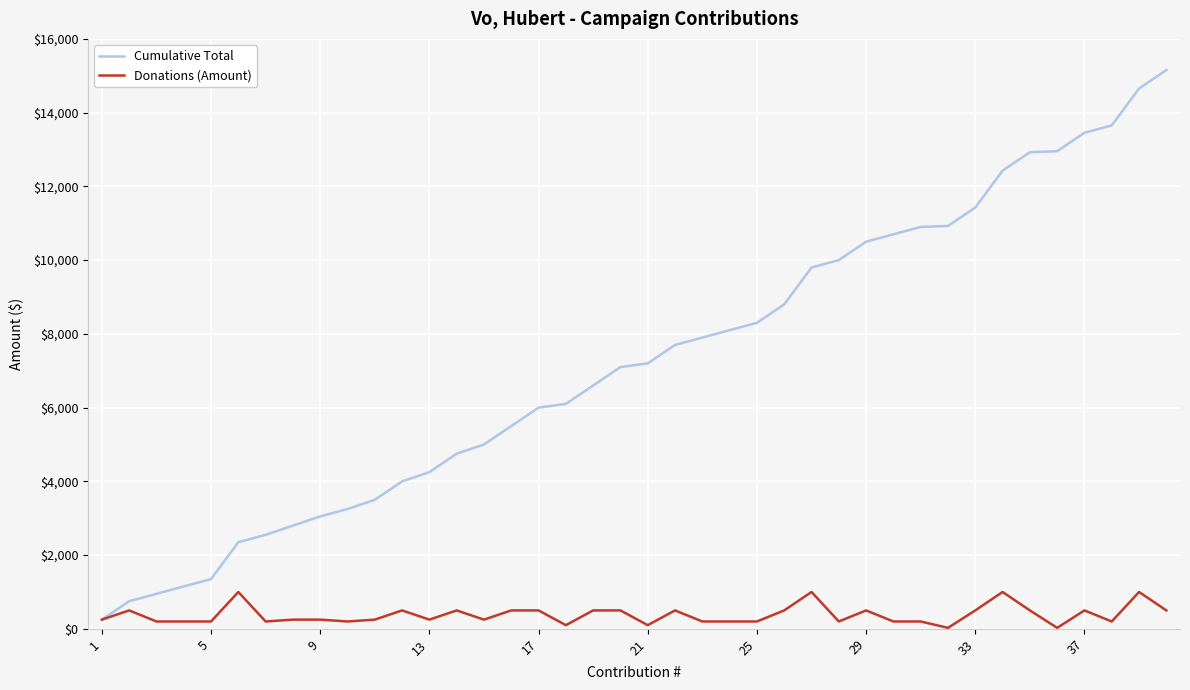

What is the maximum value shown in the chart?

15154.3